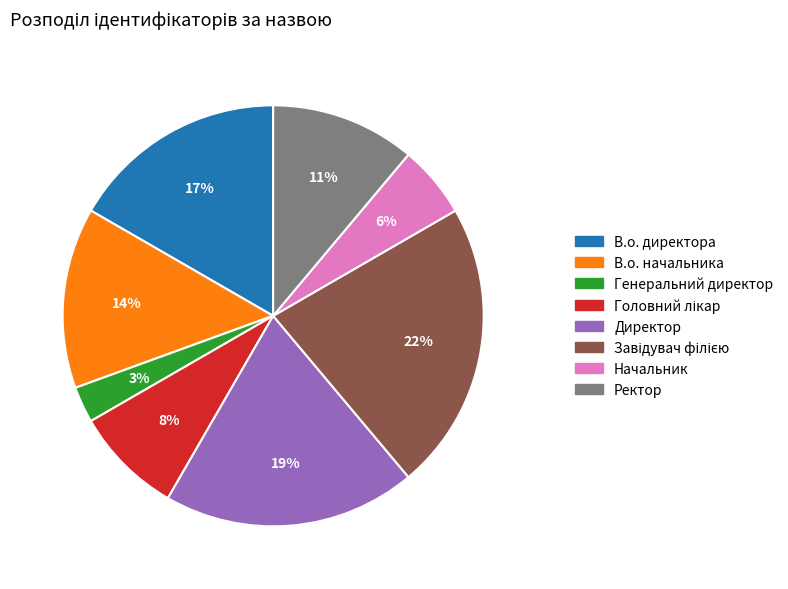

How many slices are in this pie chart?

8